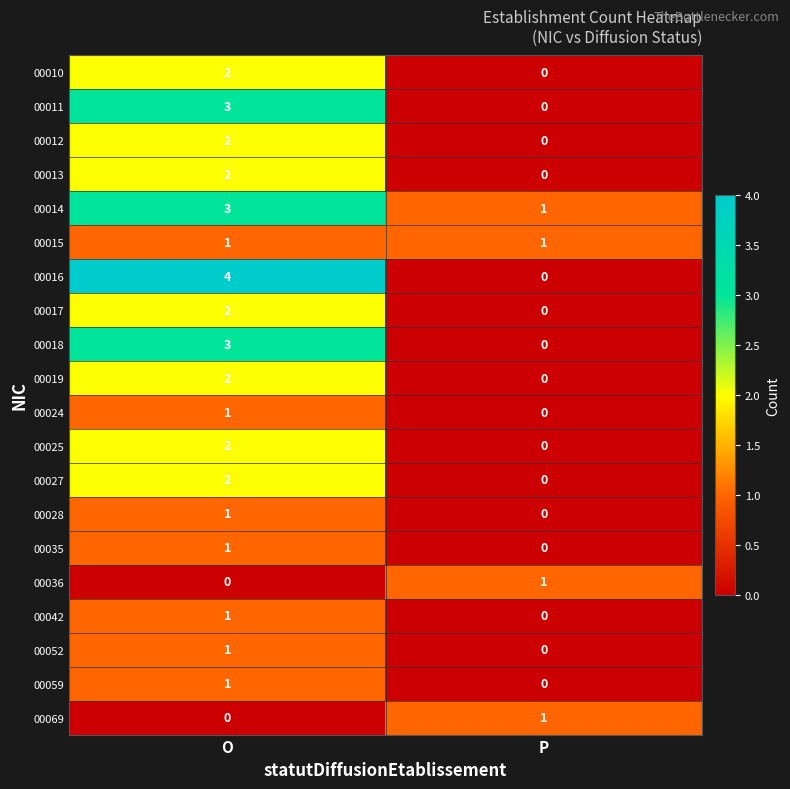

What is the difference between the highest and lowest values at O?

4